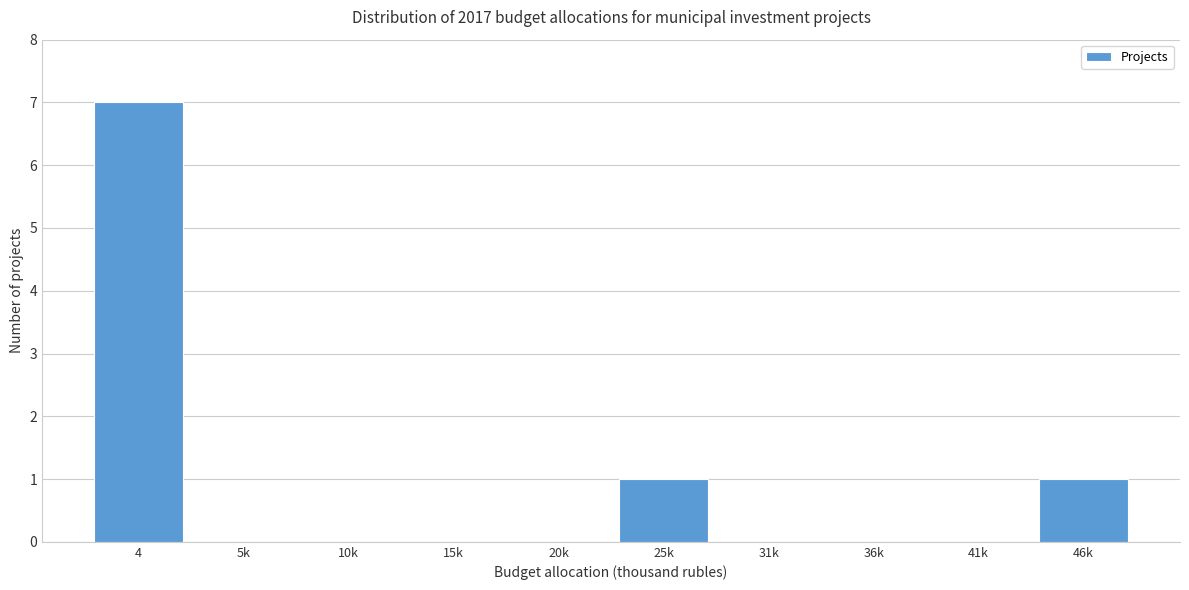

Reading left to right, what are all the values shown in this chart?

4=7	5k=0	10k=0	15k=0	20k=0	25k=1	31k=0	36k=0	41k=0	46k=1